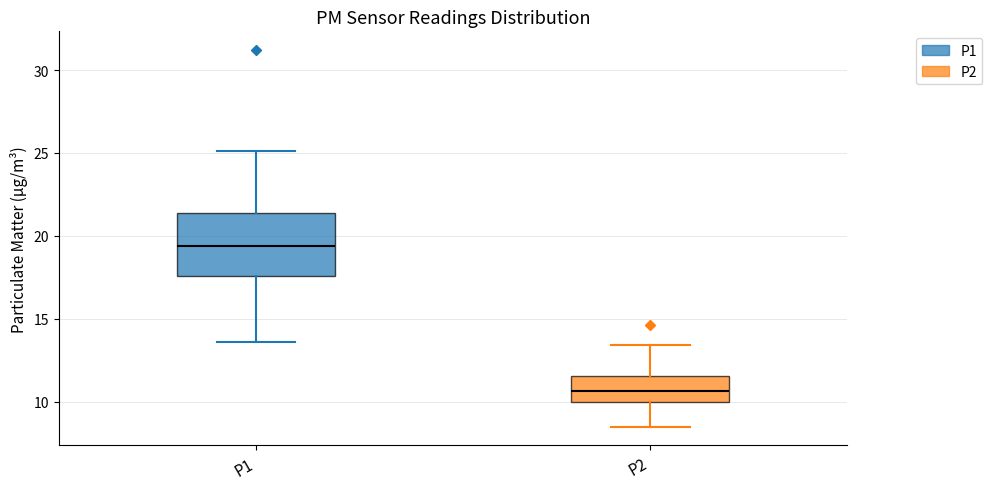

Which box's median line is the highest?

P1